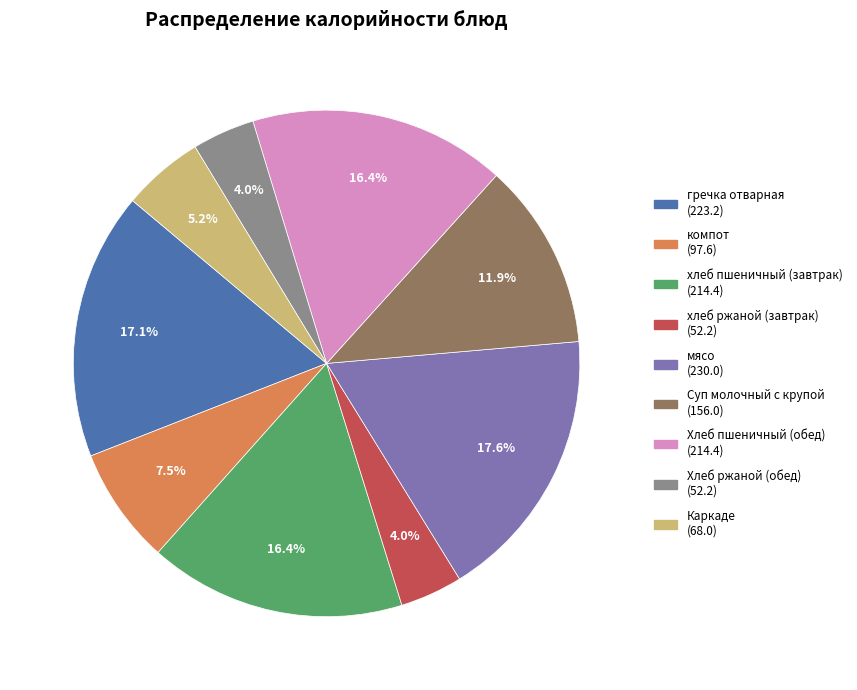

What is the largest slice in the pie chart?

мясо